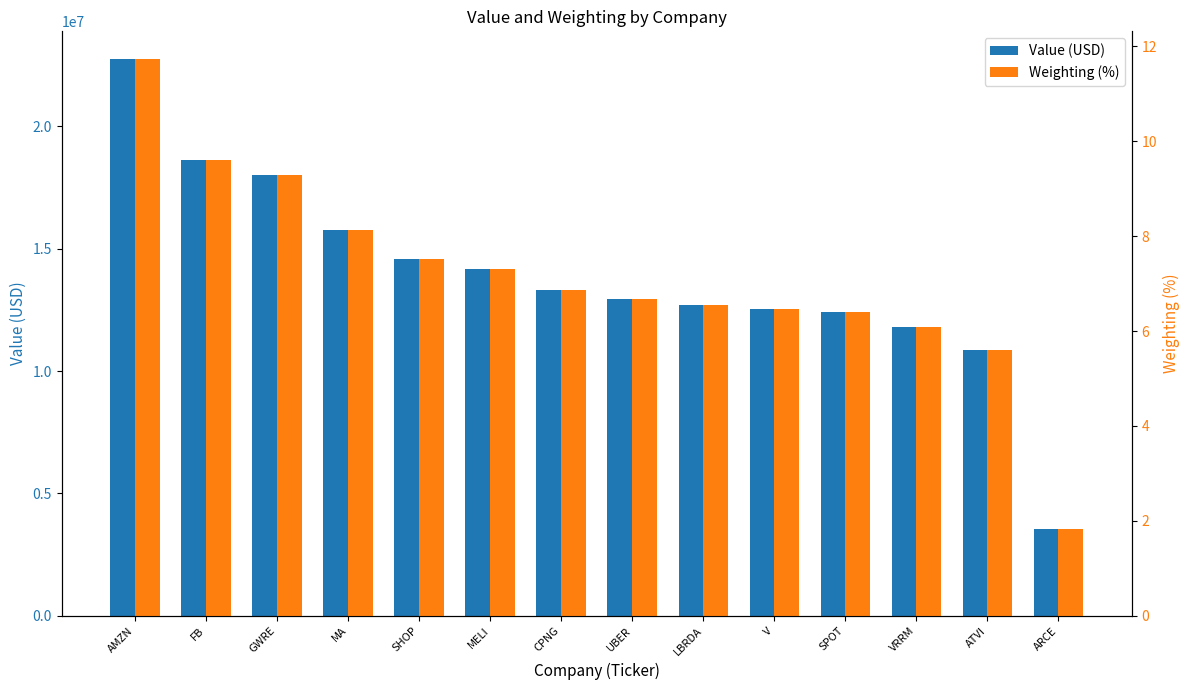

Reading left to right, list all the values displayed in this chart.

Value (USD): AMZN=22742599.0	FB=18606213.0	GWRE=17996847.0	MA=15743285.0	SHOP=14581191.0	MELI=14188916.0	CPNG=13318288.0	UBER=12961274.0	LBRDA=12684994.0	V=12535125.0	SPOT=12405949.0	VRRM=11786946.0	ATVI=10842113.0	ARCE=3545034.0
Weighting (%): AMZN=11.7	FB=9.6	GWRE=9.3	MA=8.1	SHOP=7.5	MELI=7.3	CPNG=6.9	UBER=6.7	LBRDA=6.5	V=6.5	SPOT=6.4	VRRM=6.1	ATVI=5.6	ARCE=1.8